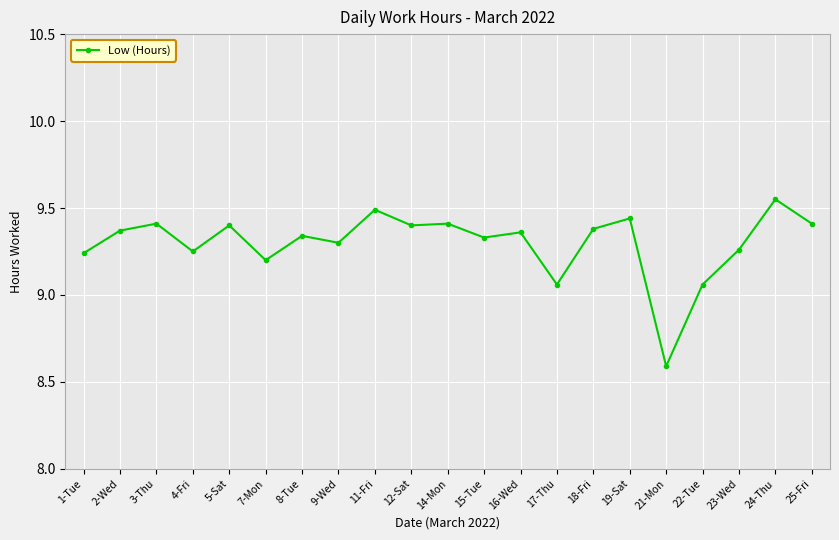

Where does the data first go above 9?

1-Tue